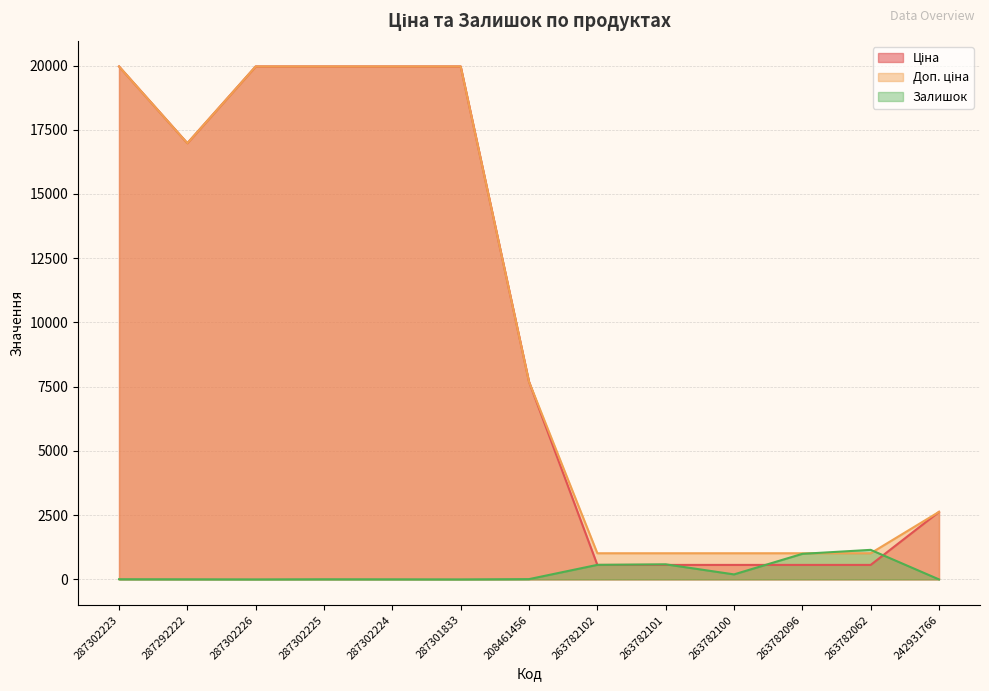

How many values in the Доп. ціна series exceed 7693?

7